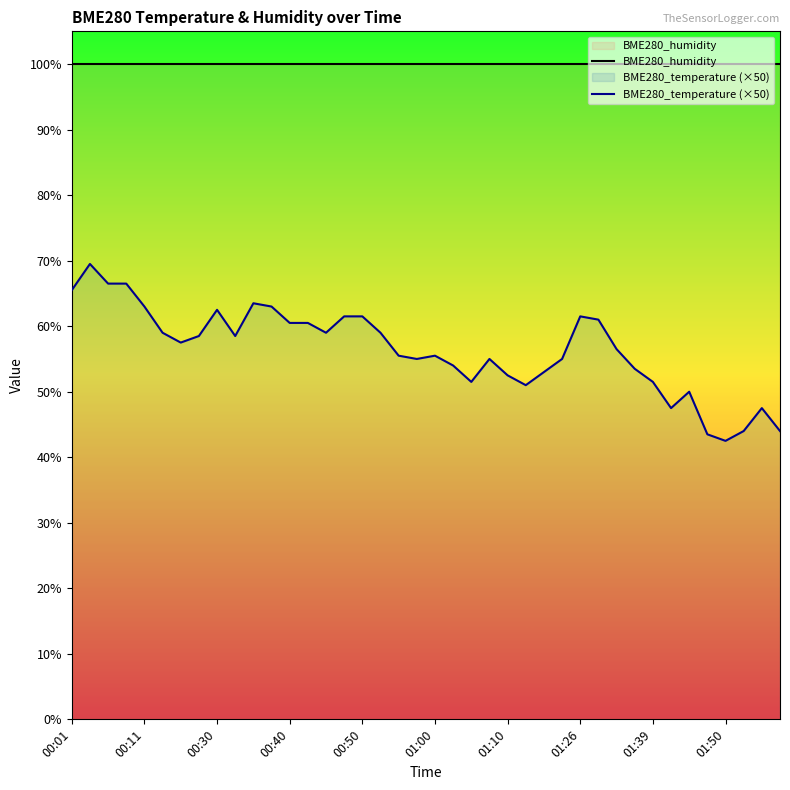

The value of BME280_temperature (×50) at 18 is 28.2. True or false?

False